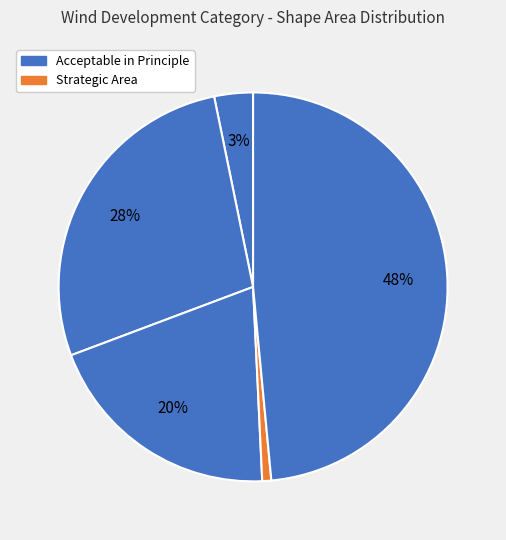

How many slices are in this pie chart?

5